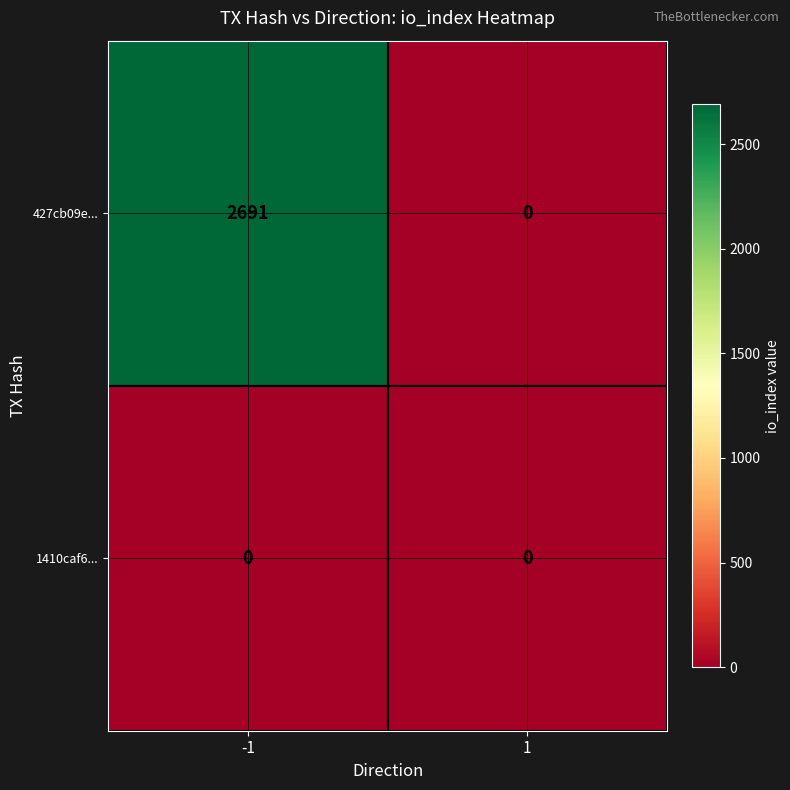

Which series has the widest spread of values?

427cb09e...